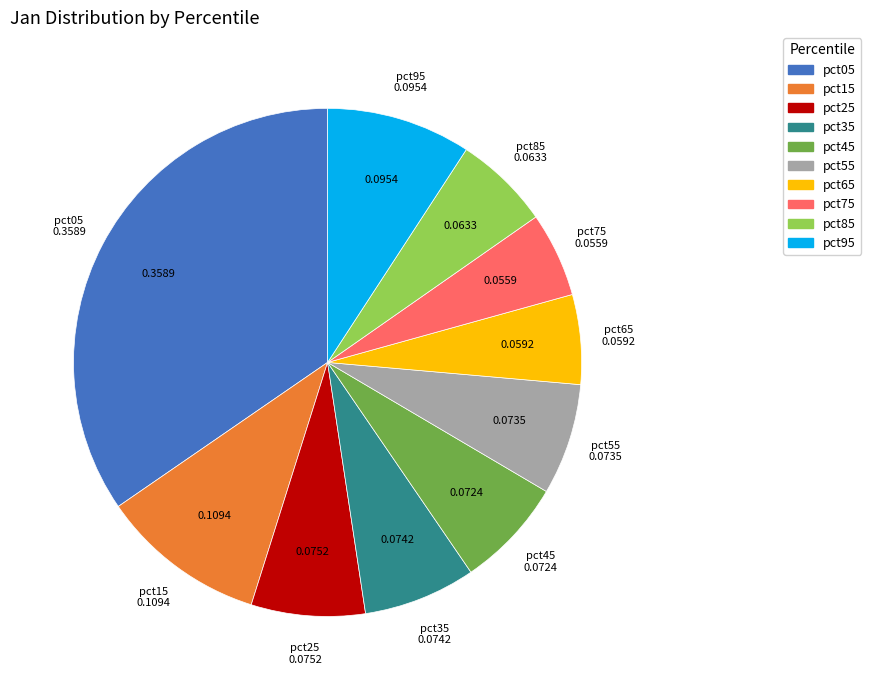

Is the sum of pct95 and pct55 greater than half?

No